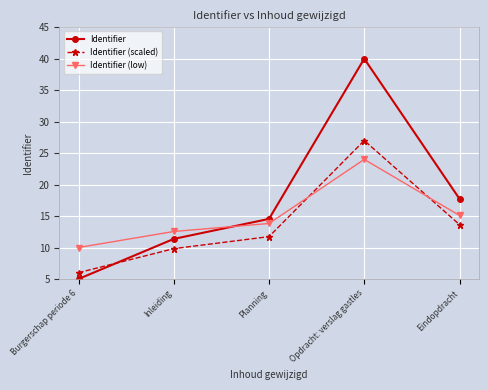

True or false: Identifier (low) has a value of 13.8 at Planning.

True